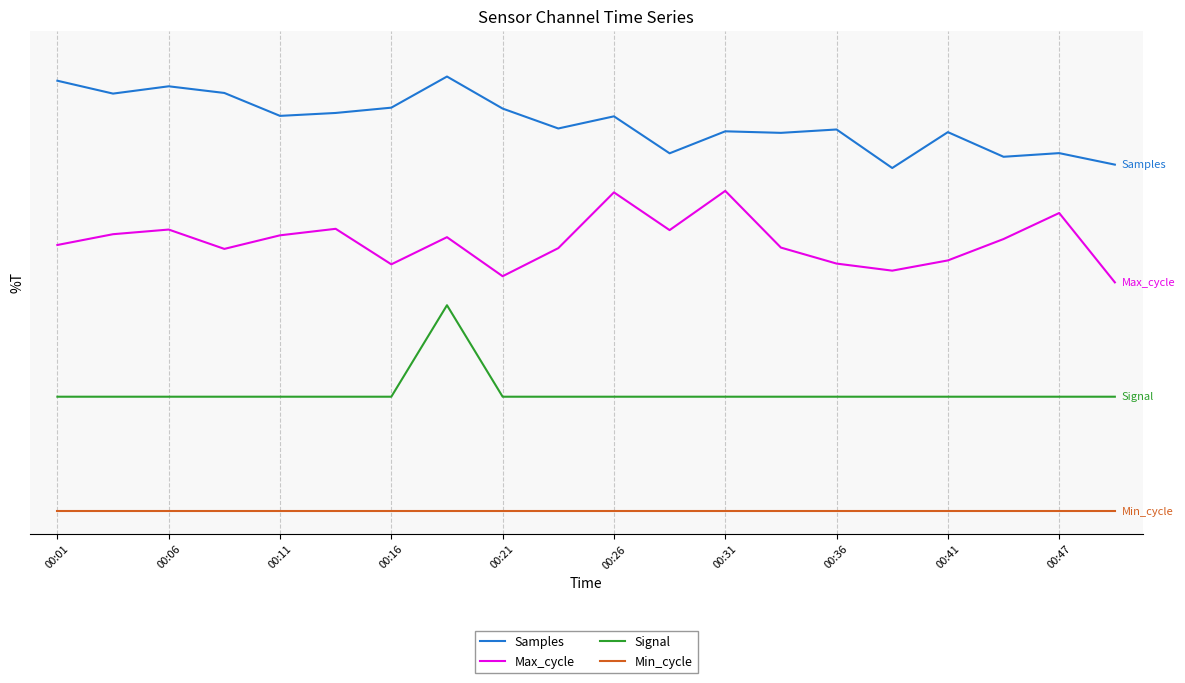

Rank the series by their maximum value, from lowest to highest.

Min_cycle, Signal, Max_cycle, Samples